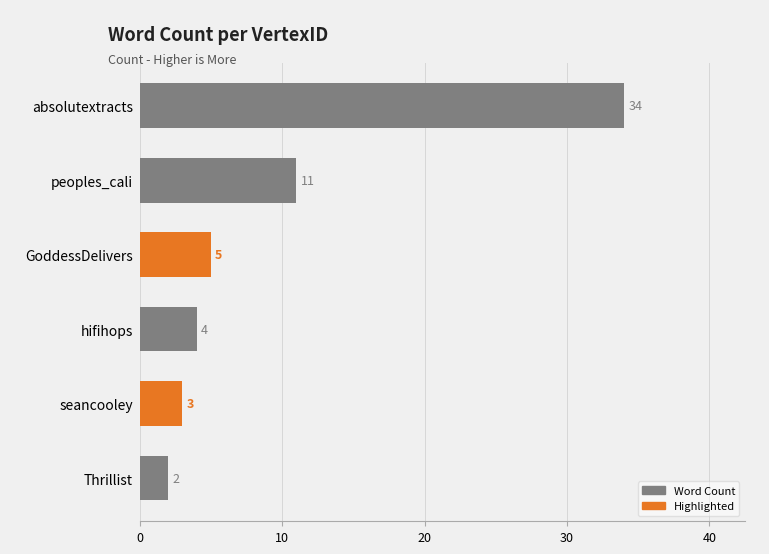

Reading top to bottom, what are all the values shown in this chart?

absolutextracts=34	peoples_cali=11	GoddessDelivers=5	hifihops=4	seancooley=3	Thrillist=2